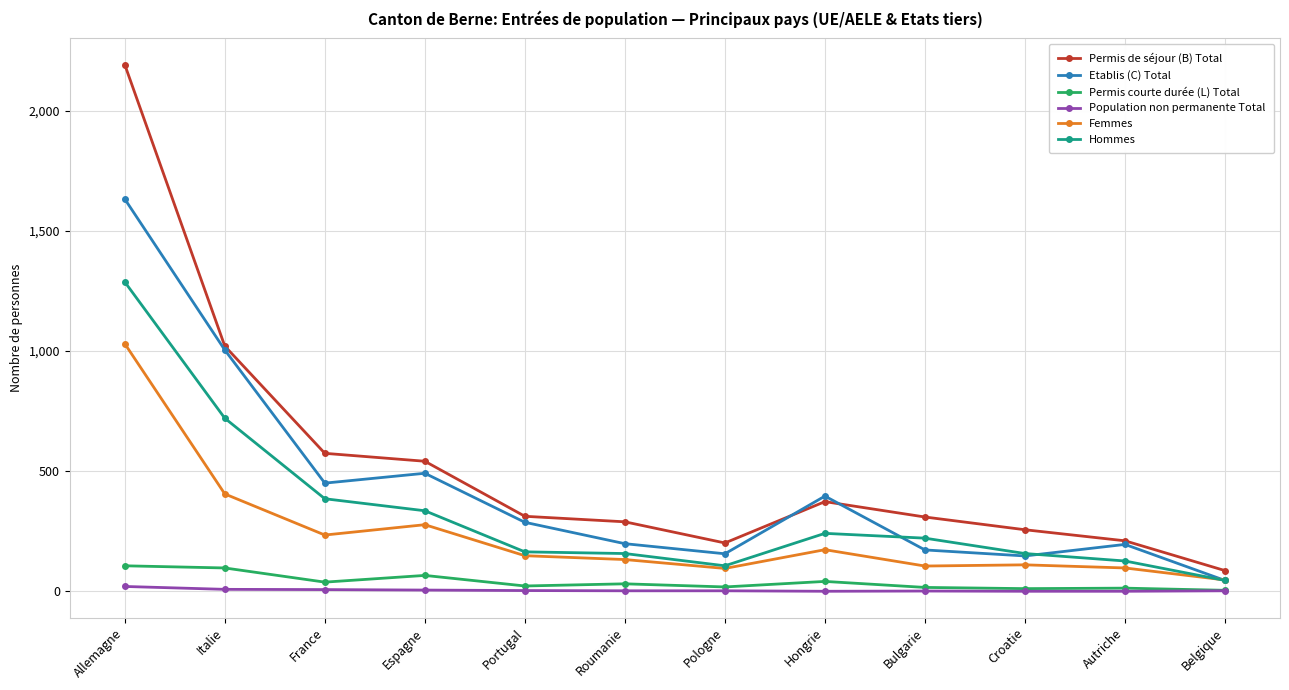

Is the value of Hommes at Belgique greater than the value of Permis courte durée (L) Total at Autriche?

Yes